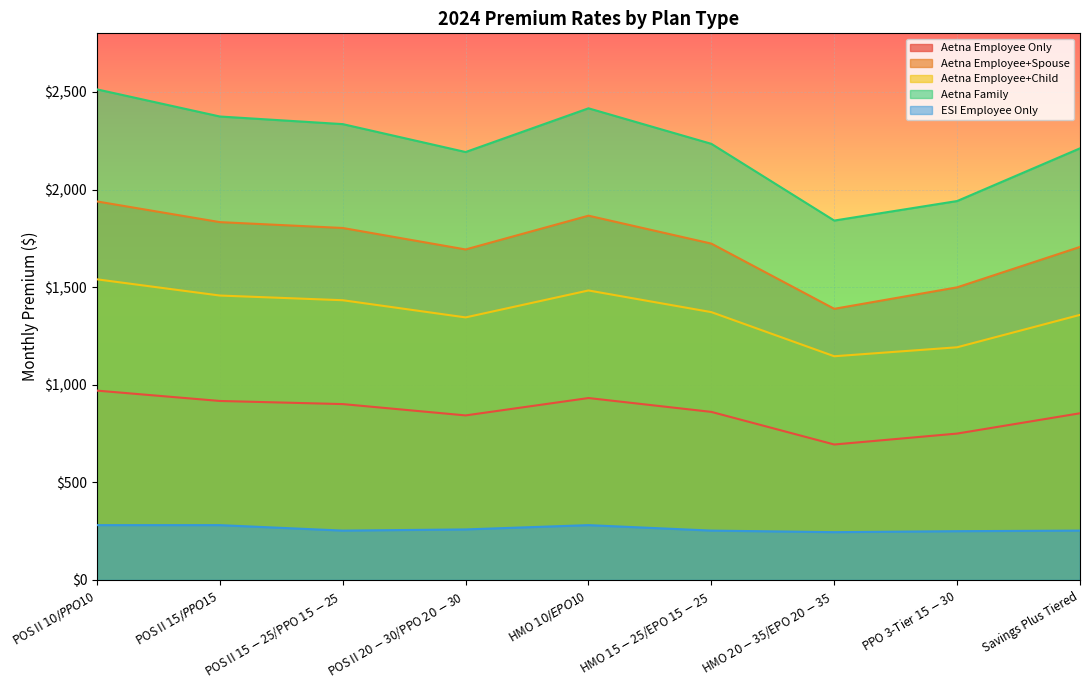

True or false: ESI Employee Only and Aetna Employee Only cross at least once.

False